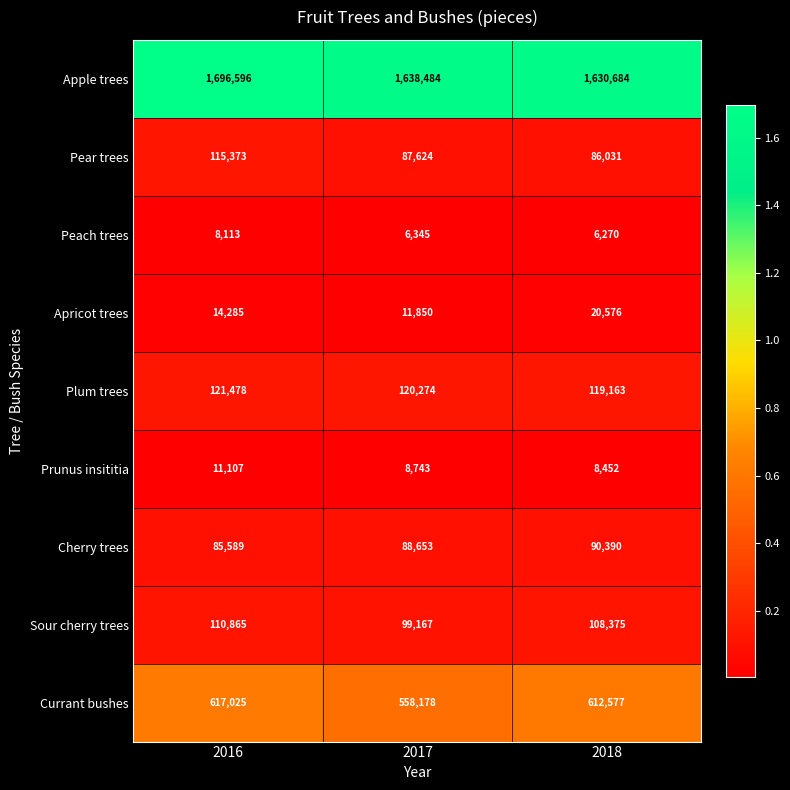

True or false: Cherry trees has a value of 151688 at 2018.

False